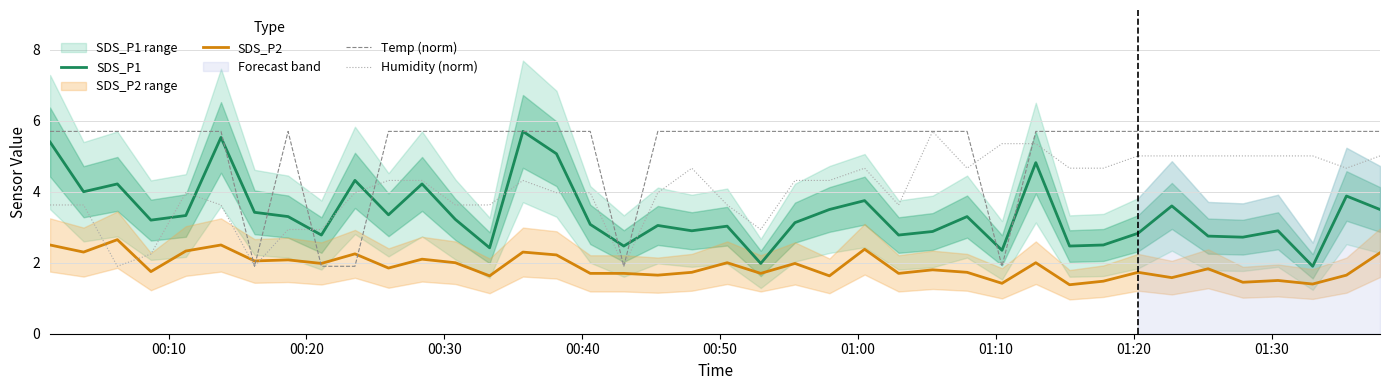

What is the average value of the Temp (norm) series?

5.2